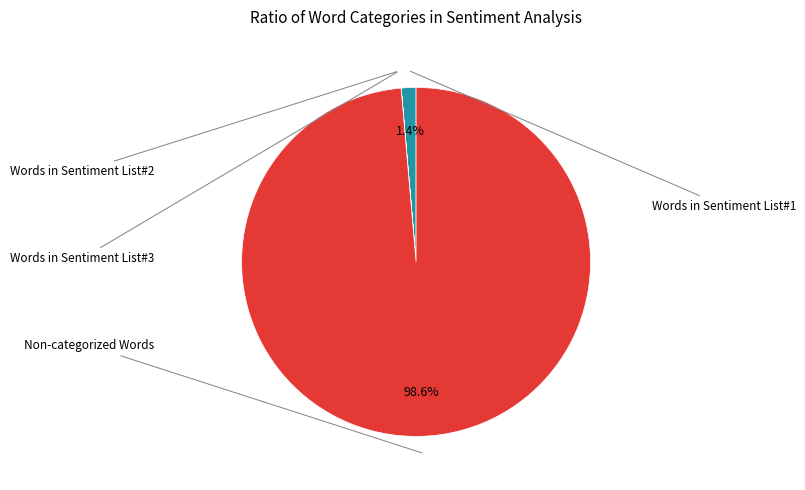

Is there a majority slice in this chart?

Yes